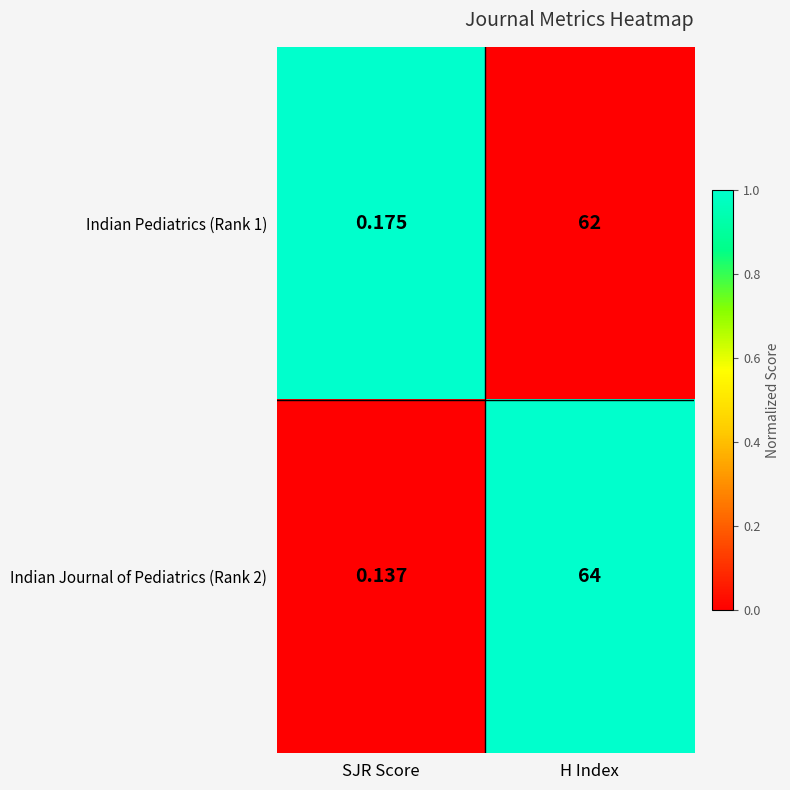

Where is Indian Journal of Pediatrics (Rank 2) nearest to the value 32?

SJR Score